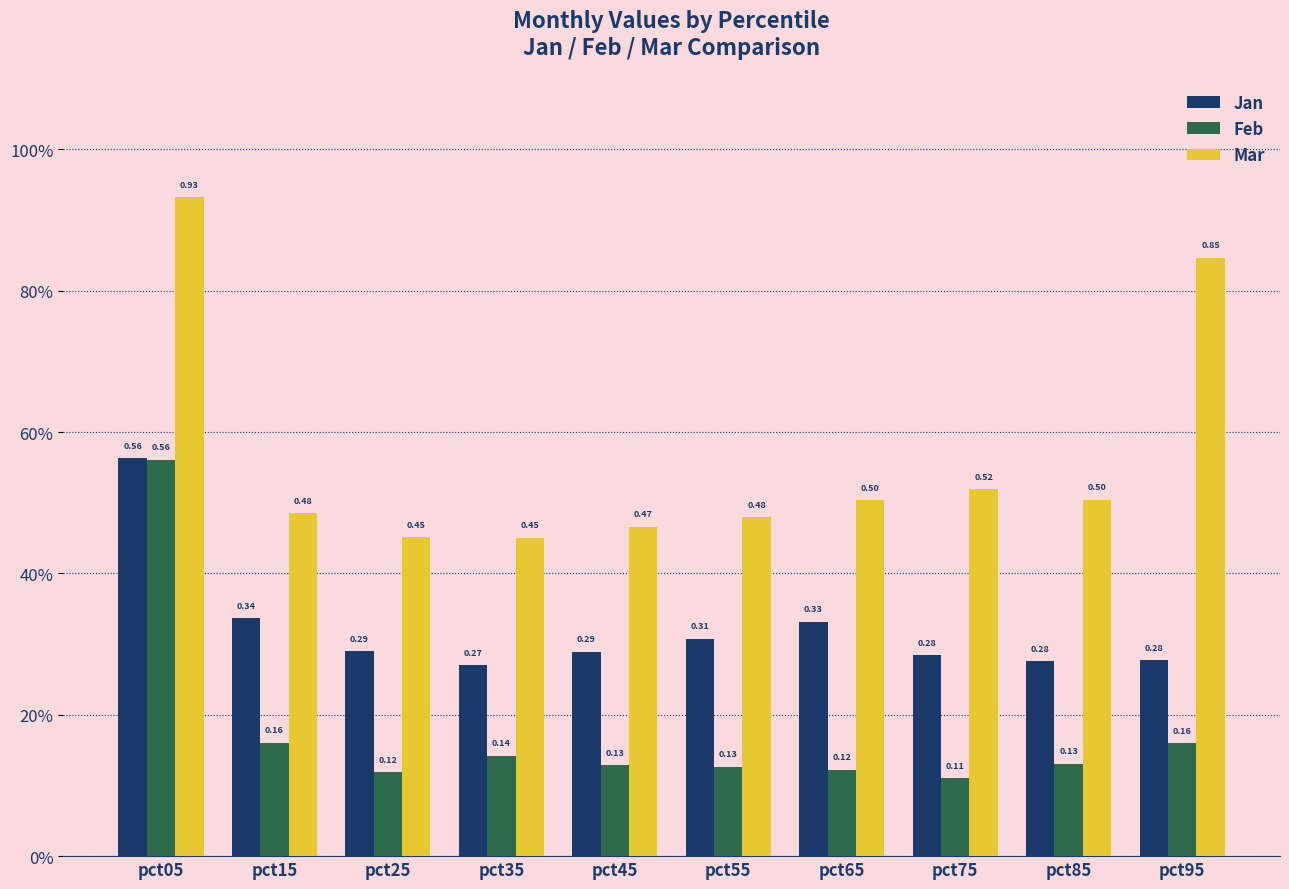

What is the difference between the maximum and minimum values in the Mar series?

0.5